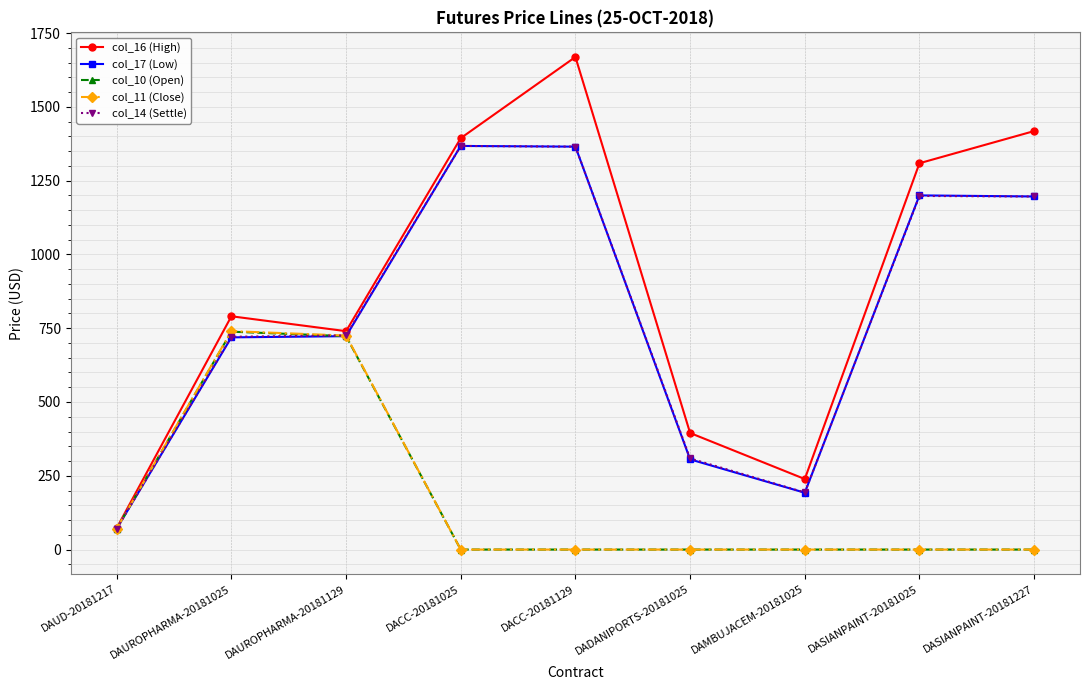

The value of col_17 (Low) at DADANIPORTS-20181025 is 513.4. True or false?

False